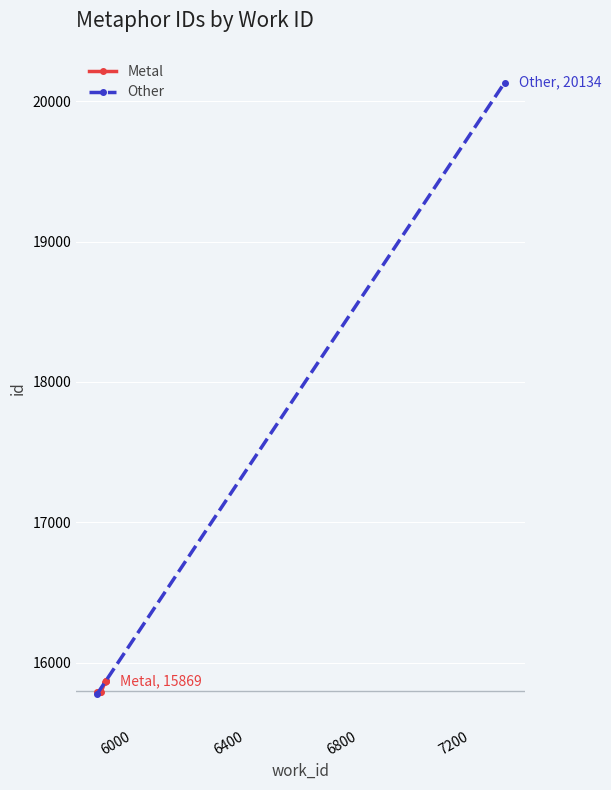

At which category does the data reach its first local valley?

6000